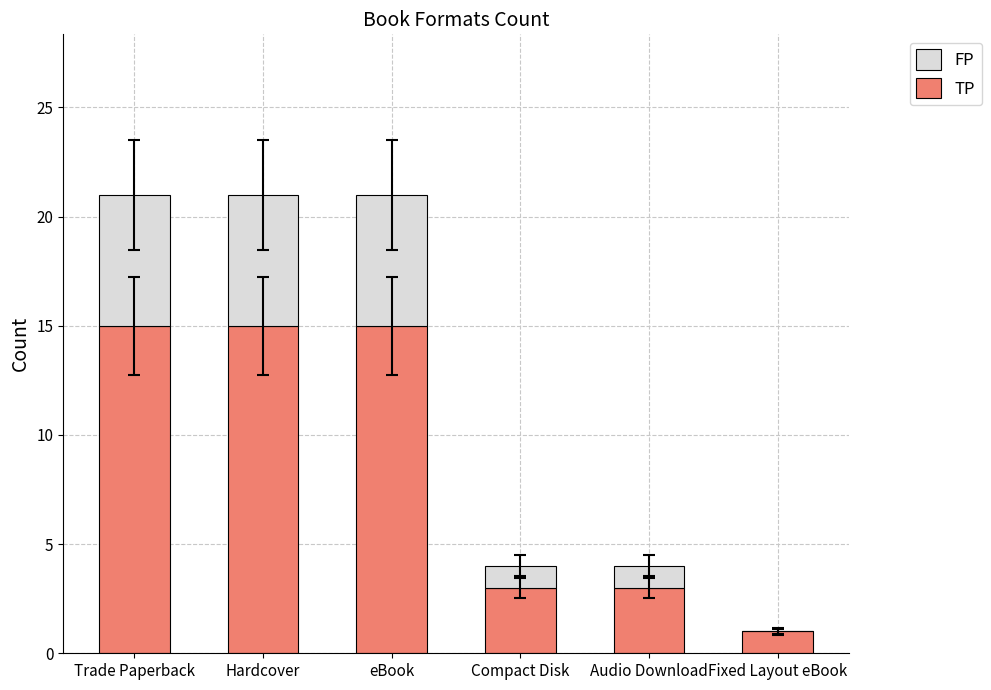

The value of TP at Hardcover is 26. True or false?

False